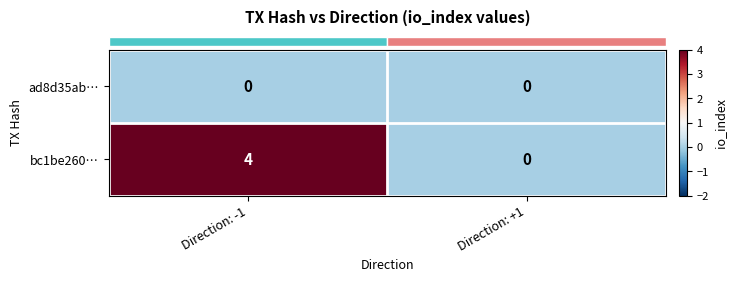

What value does the bc1be260… series have at Direction: -1?

4